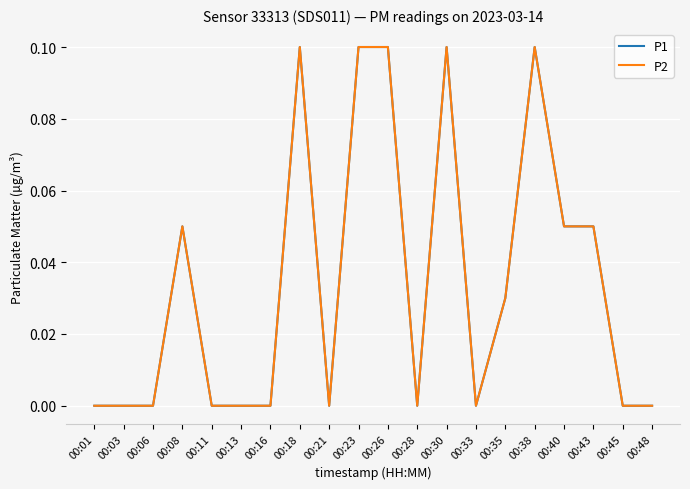

Does the chart have visible grid lines?

Yes